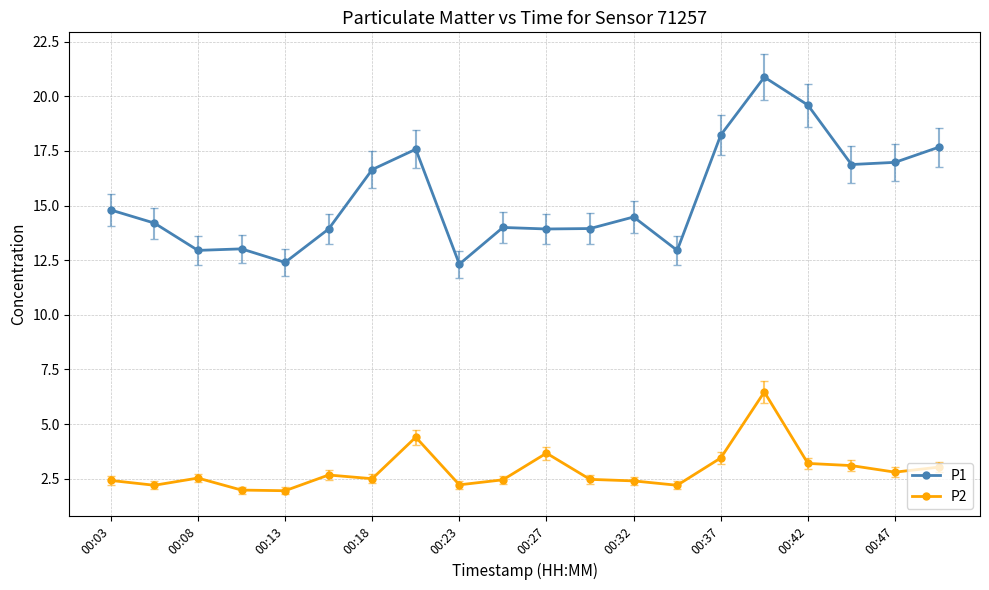

What is the highest value of the P2 series?

6.5